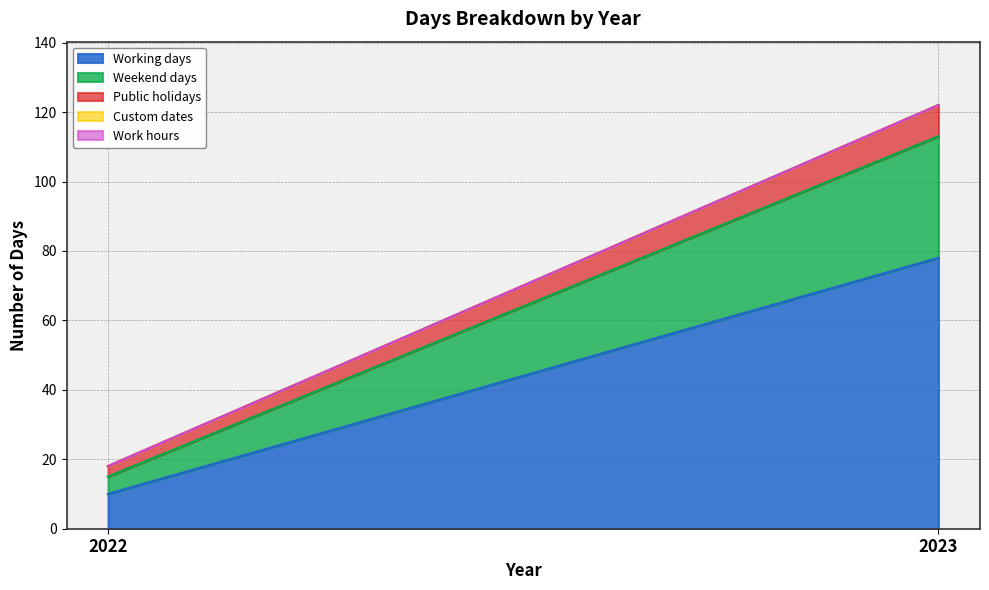

Which category has the highest value in the Public holidays series?

2023